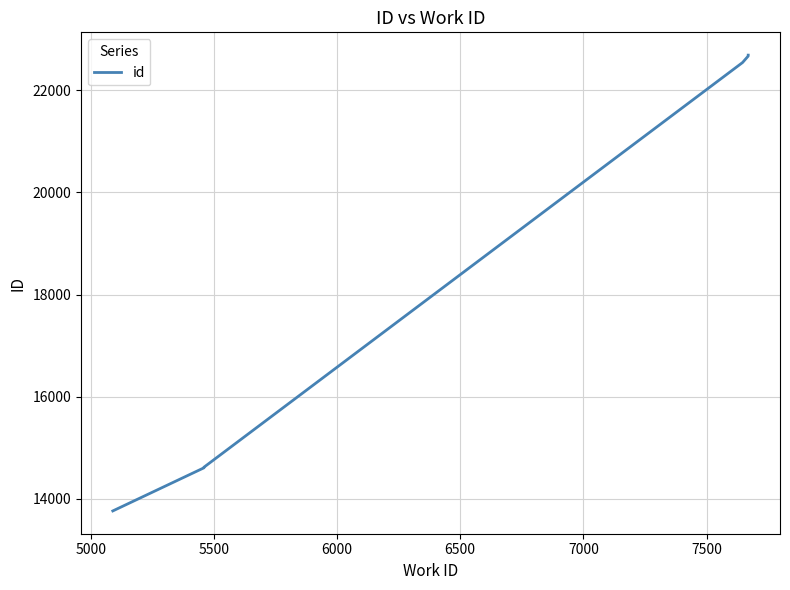

True or false: there are more than 0 points higher than both neighbors.

False